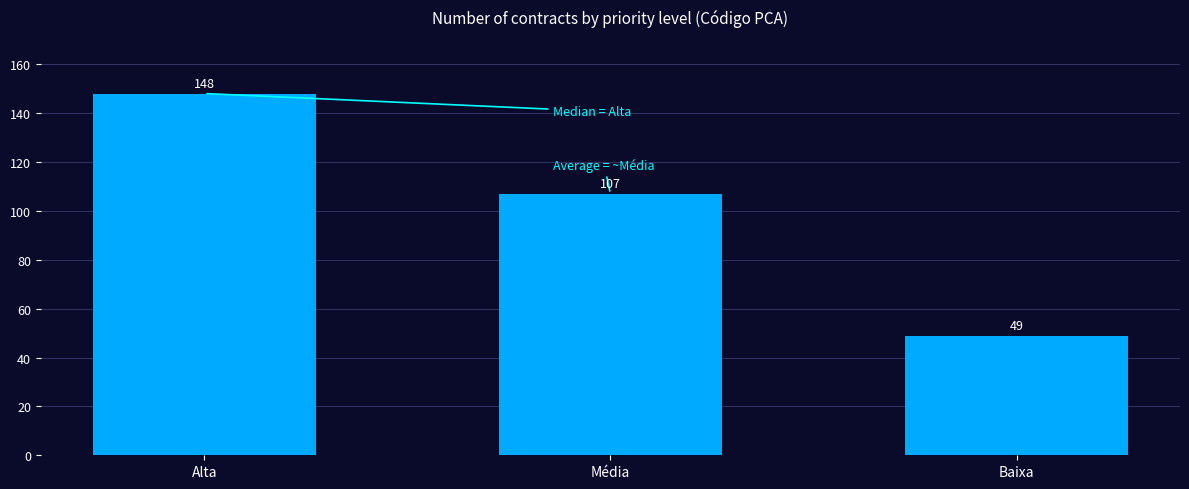

What is the minimum value shown in the chart?

49